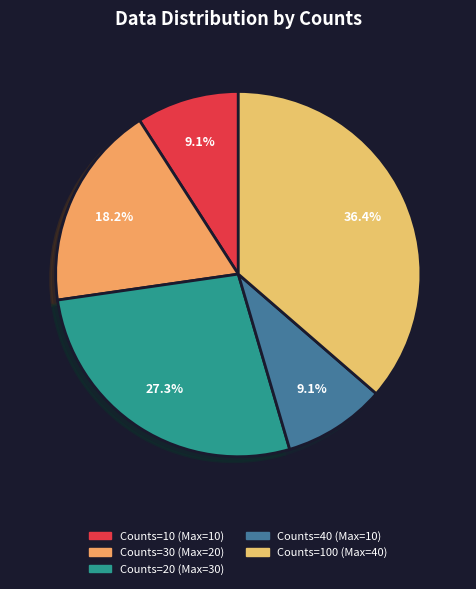

Is there any slice that represents more than half of the pie?

No